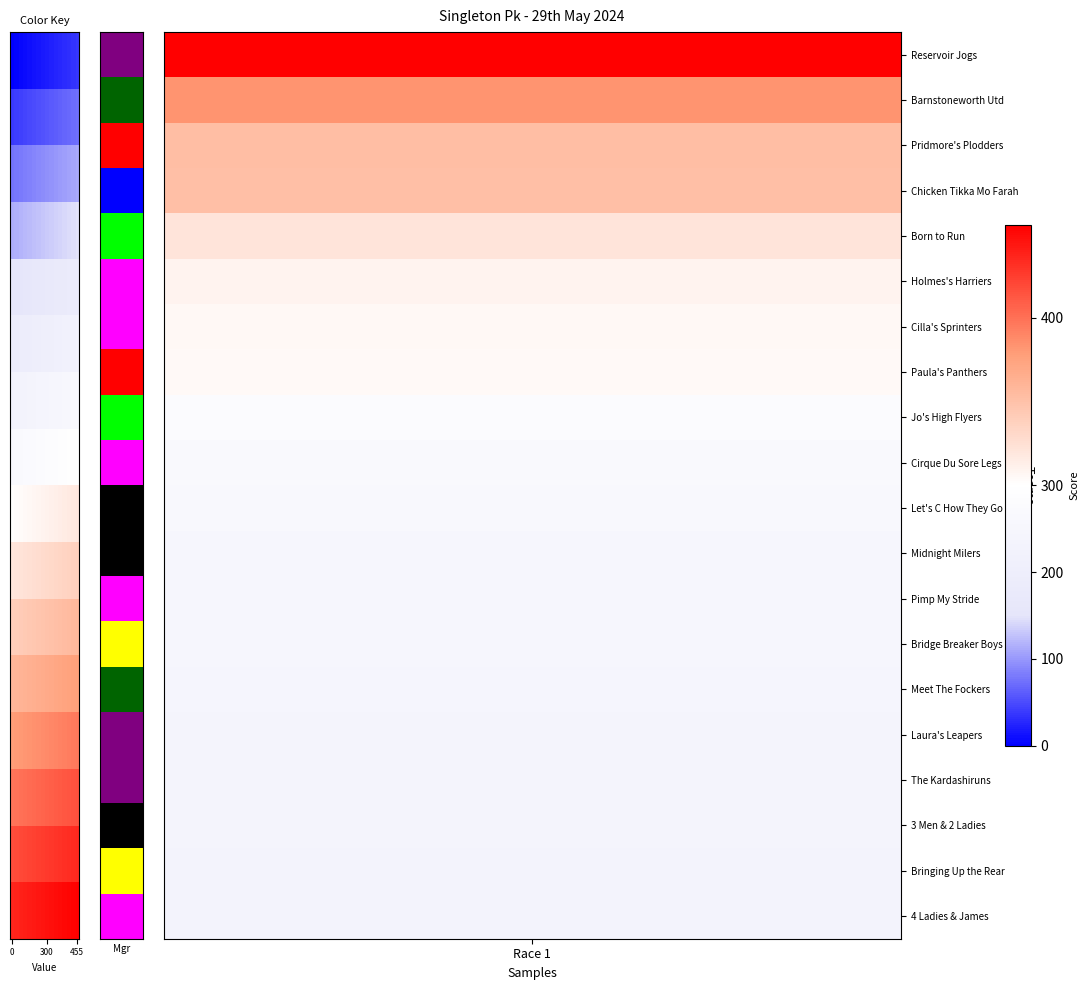

How many categories are shown in the chart?

16